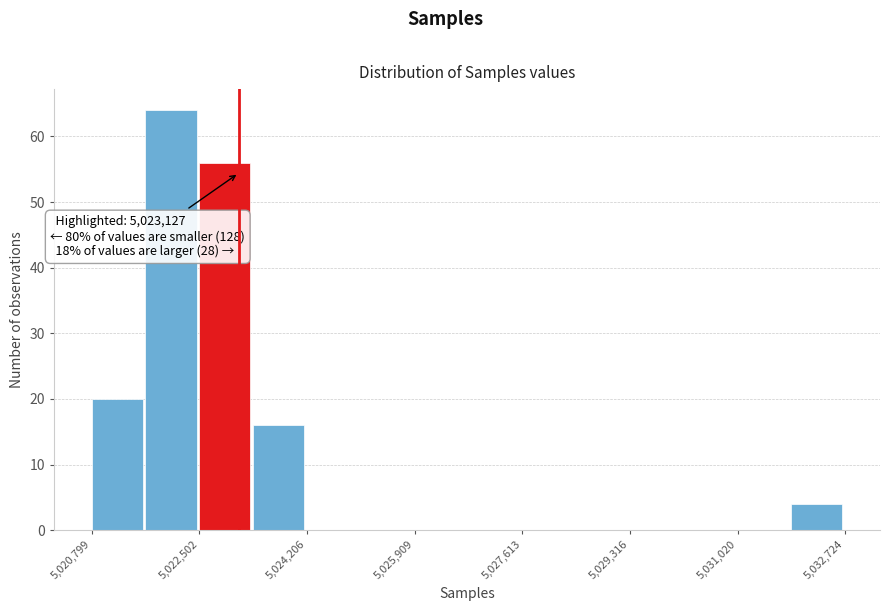

Which range on the x-axis has the tallest bar?

5021600 to 5022600